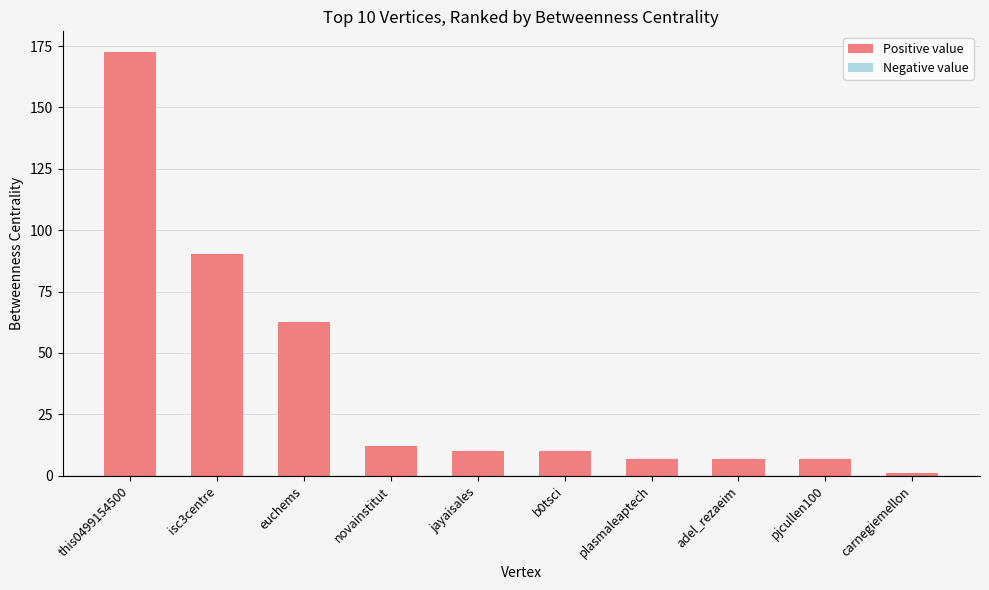

Reading left to right, list all the values displayed in this chart.

this0499154500=172.4	isc3centre=90.4	euchems=62.4	novainstitut=12.0	jayaisales=10.0	b0tsci=10.0	plasmaleaptech=6.7	adel_rezaeim=6.7	pjcullen100=6.7	carnegiemellon=1.0